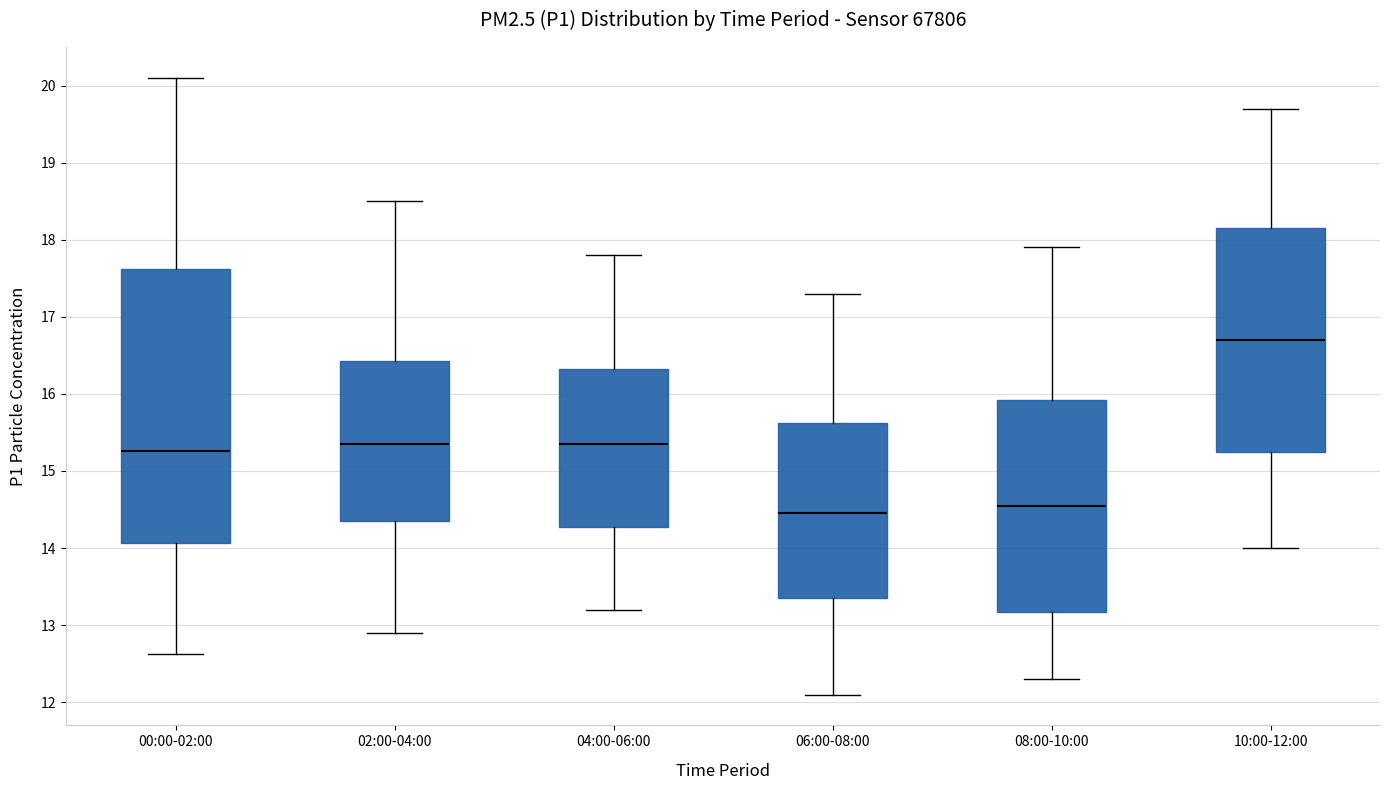

Where is the lower edge of the box for 04:00-06:00 on the y-axis? The values are not printed on the chart, so give them approximately, as read against the axis.

14.3